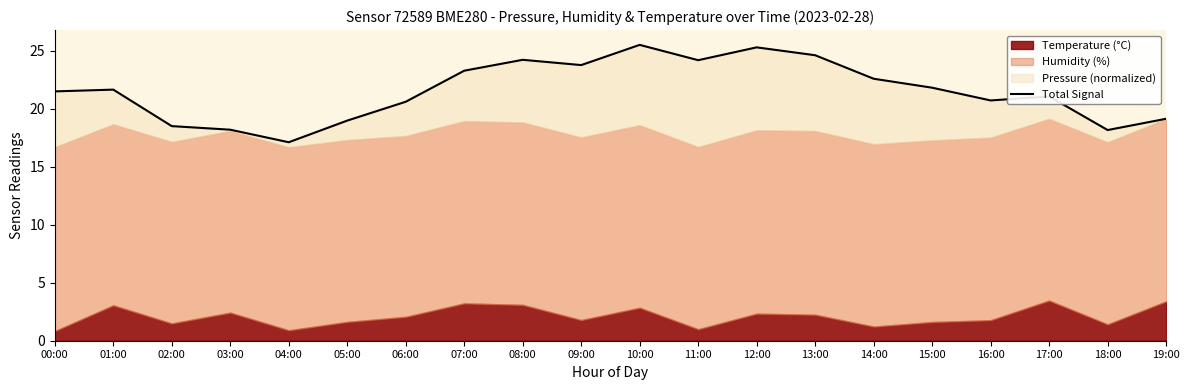

True or false: the data shows 18.5 at 02:00.

True